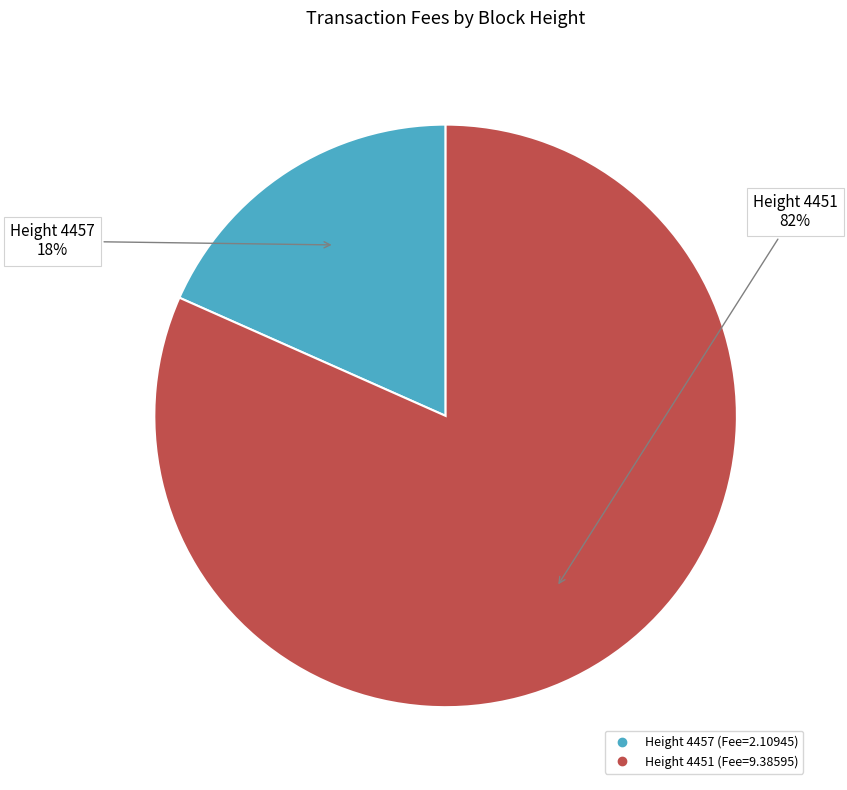

How many segments does this pie chart have?

2